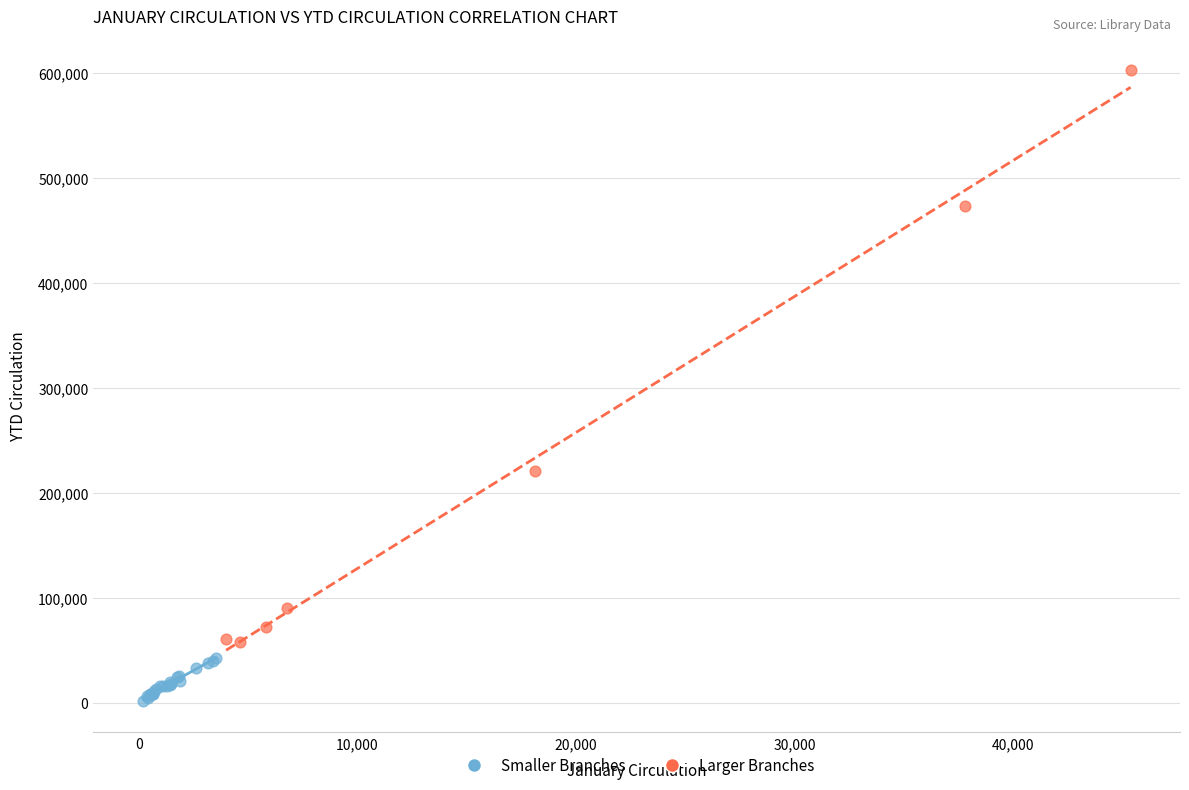

Which series has the widest spread of Y values?

Larger Branches